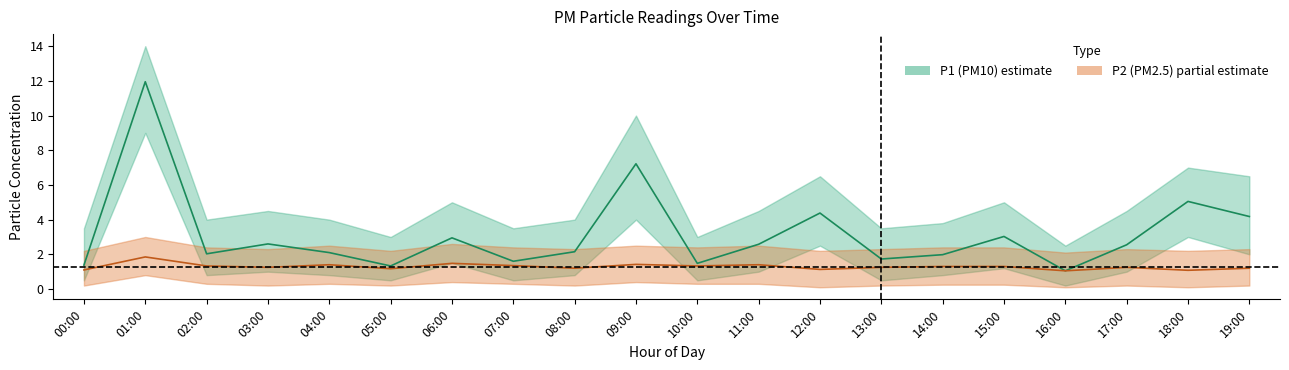

Rank the series by their maximum value, from lowest to highest.

P2, P1